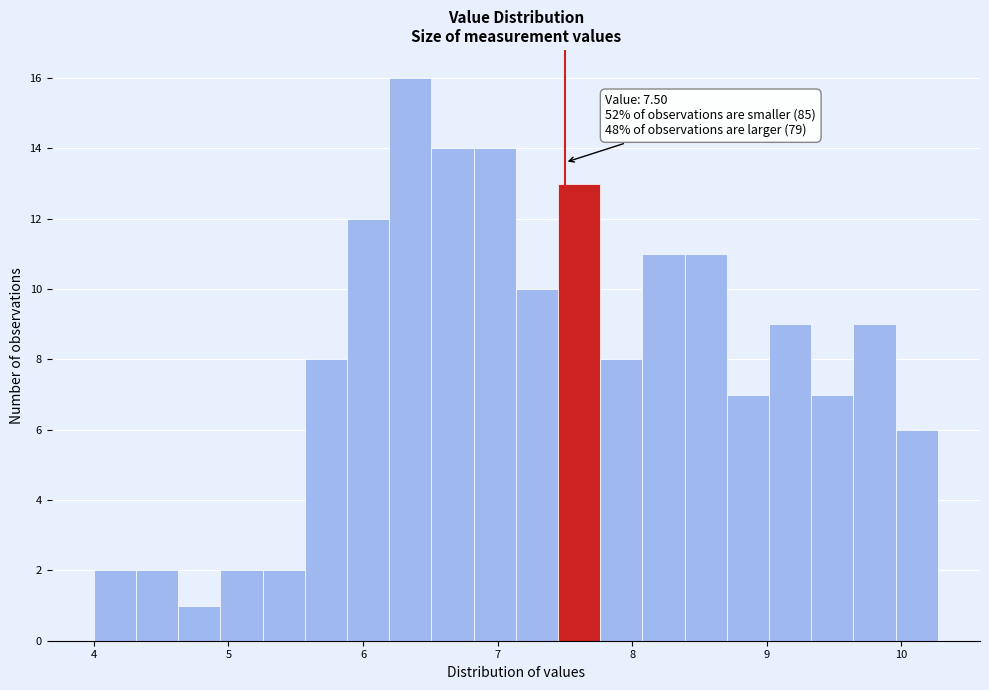

Around what value on the x-axis is the tallest bar? Give the approximate position of its centre, as read against the axis.

6.4